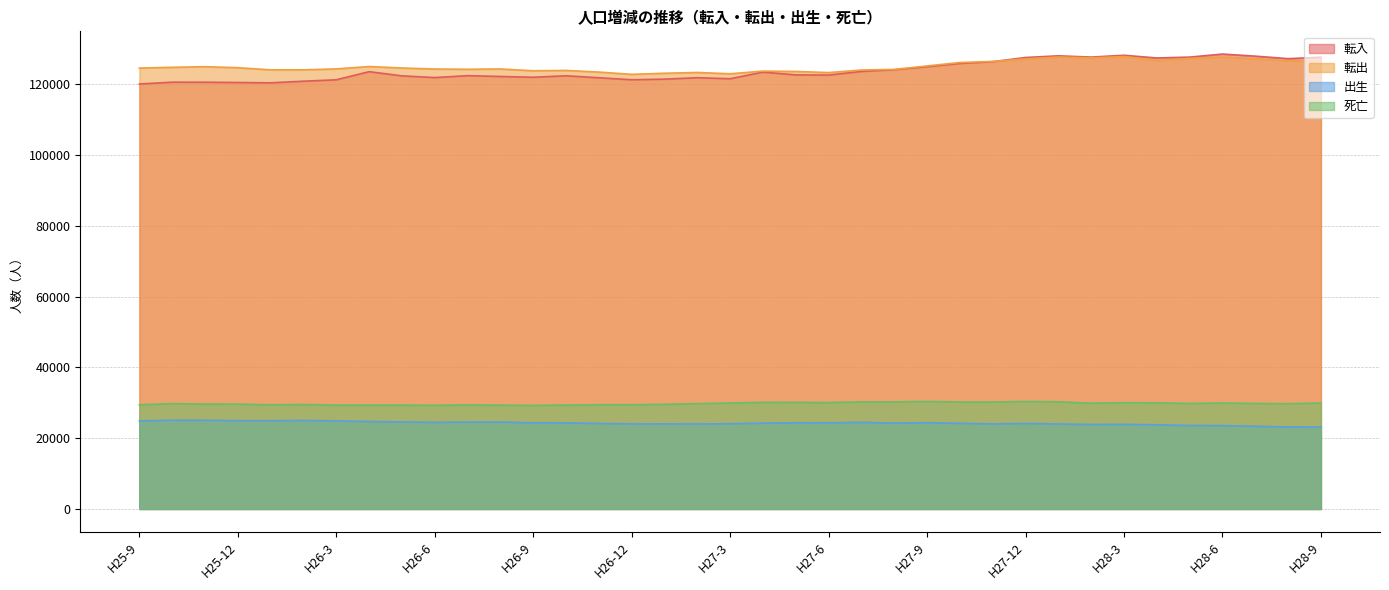

Which series has the largest range (max minus min)?

転入